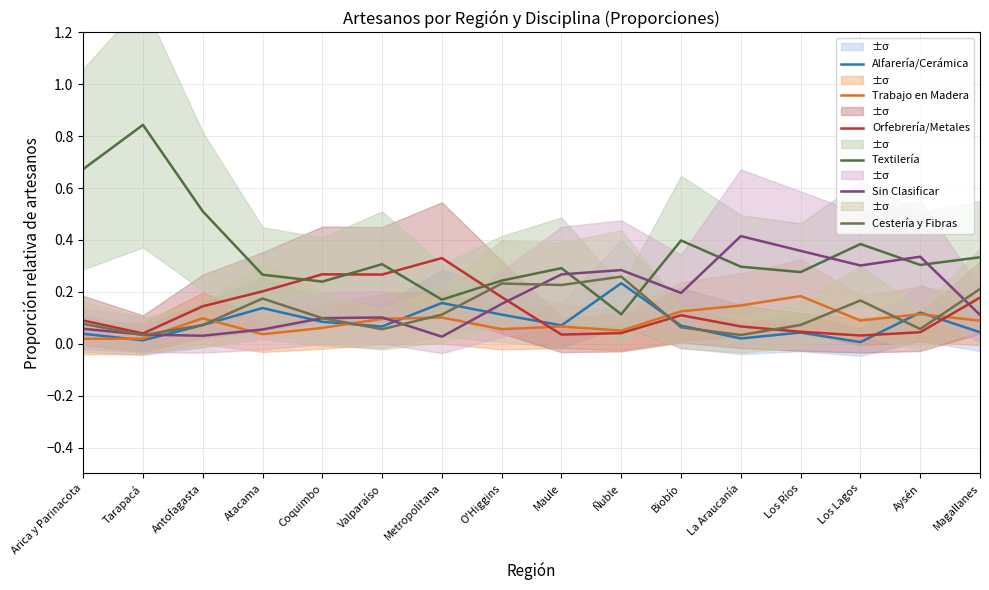

At which category does Trabajo en Madera reach its first local peak?

Antofagasta